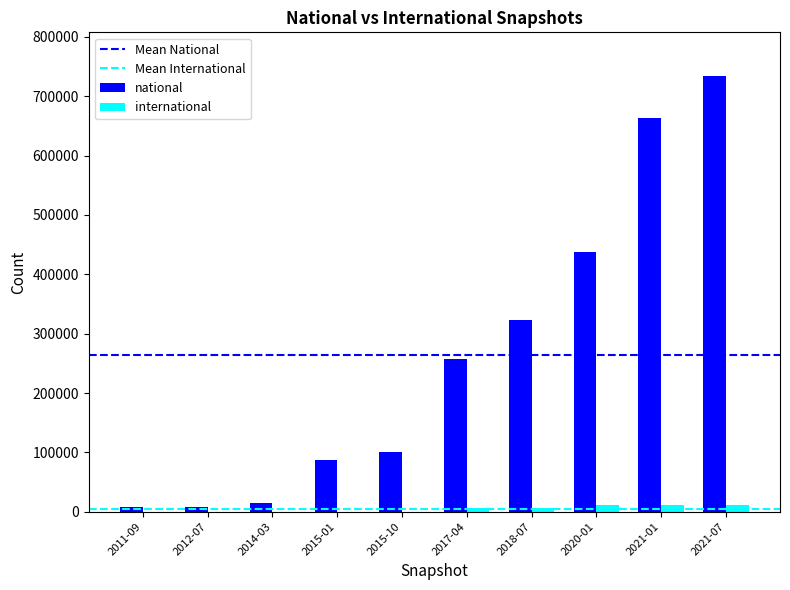

The value of national at 2020-01 is 437915. True or false?

True